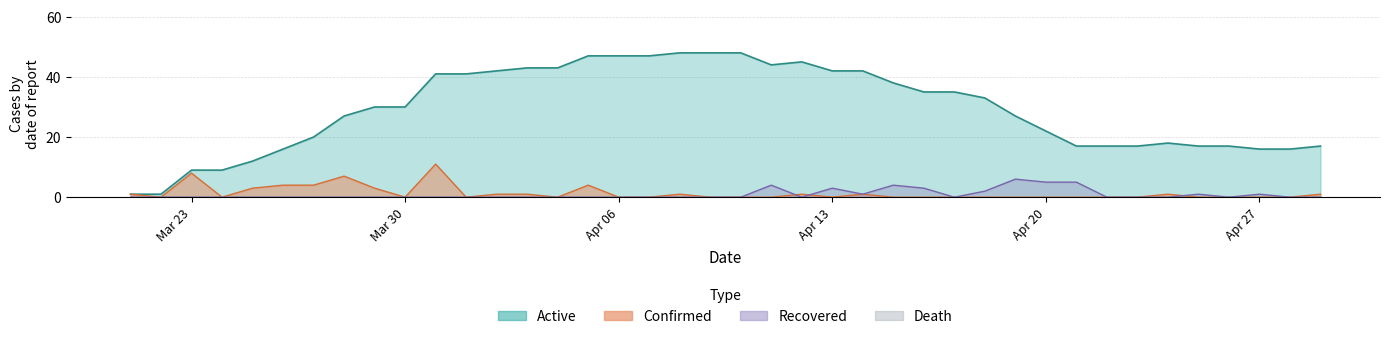

At which category is the sum across all series the highest?

2020-03-31